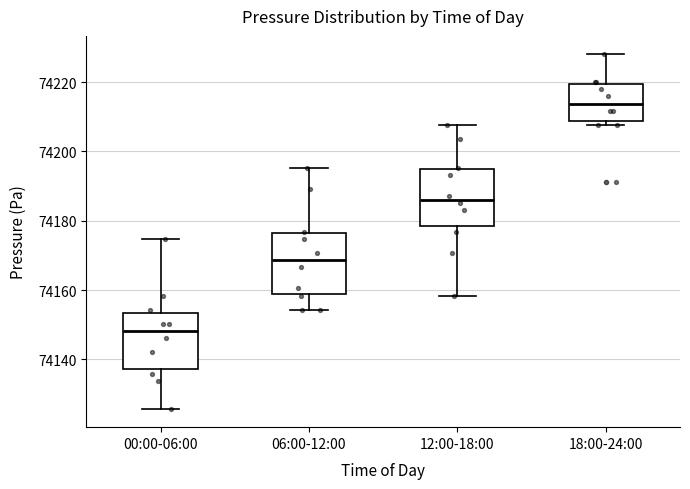

Reading left to right, read every box against the y-axis: the position of its median line, the range the box covers, and the ends of its whiskers. The values are not printed on the chart, so give them approximately, as read against the axis.

00:00-06:00: median 74148, box 74138 to 74154, whiskers 74126 to 74174
06:00-12:00: median 74168, box 74158 to 74176, whiskers 74154 to 74196
12:00-18:00: median 74186, box 74178 to 74194, whiskers 74158 to 74208
18:00-24:00: median 74214, box 74208 to 74220, whiskers 74208 (just below the box's lower edge) to 74228